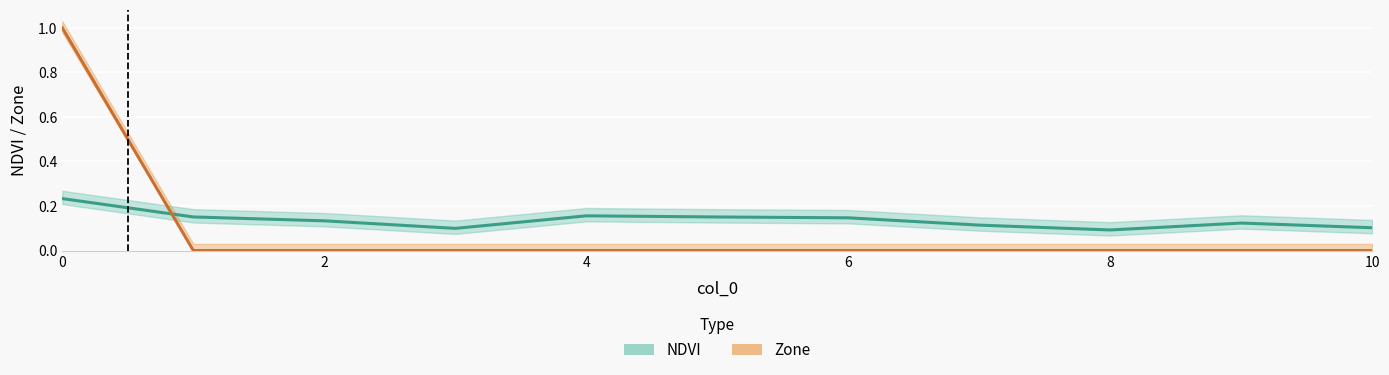

Which series has the largest total across all categories?

NDVI